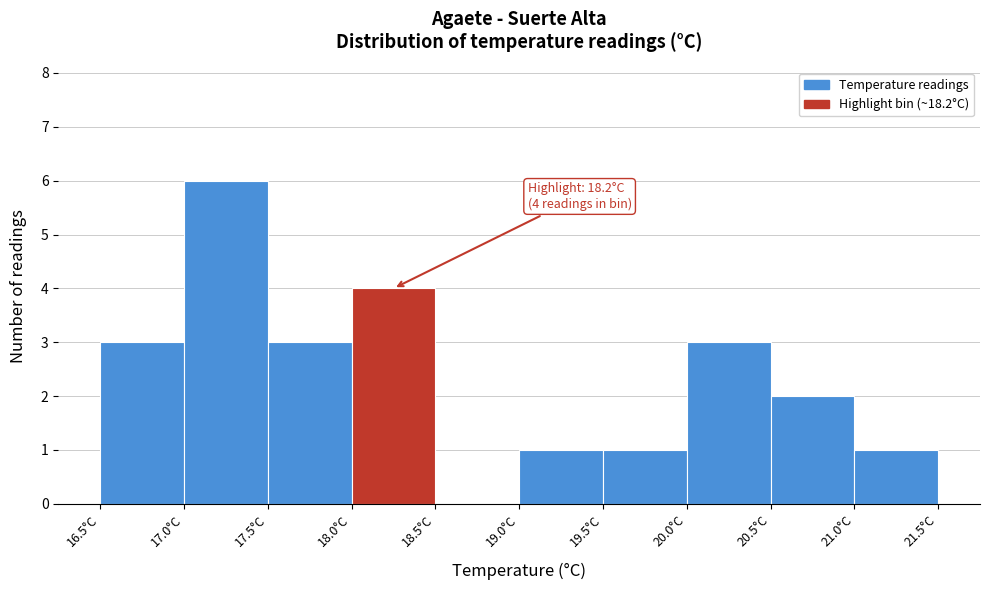

Which range on the x-axis has the tallest bar?

17.0 to 17.5